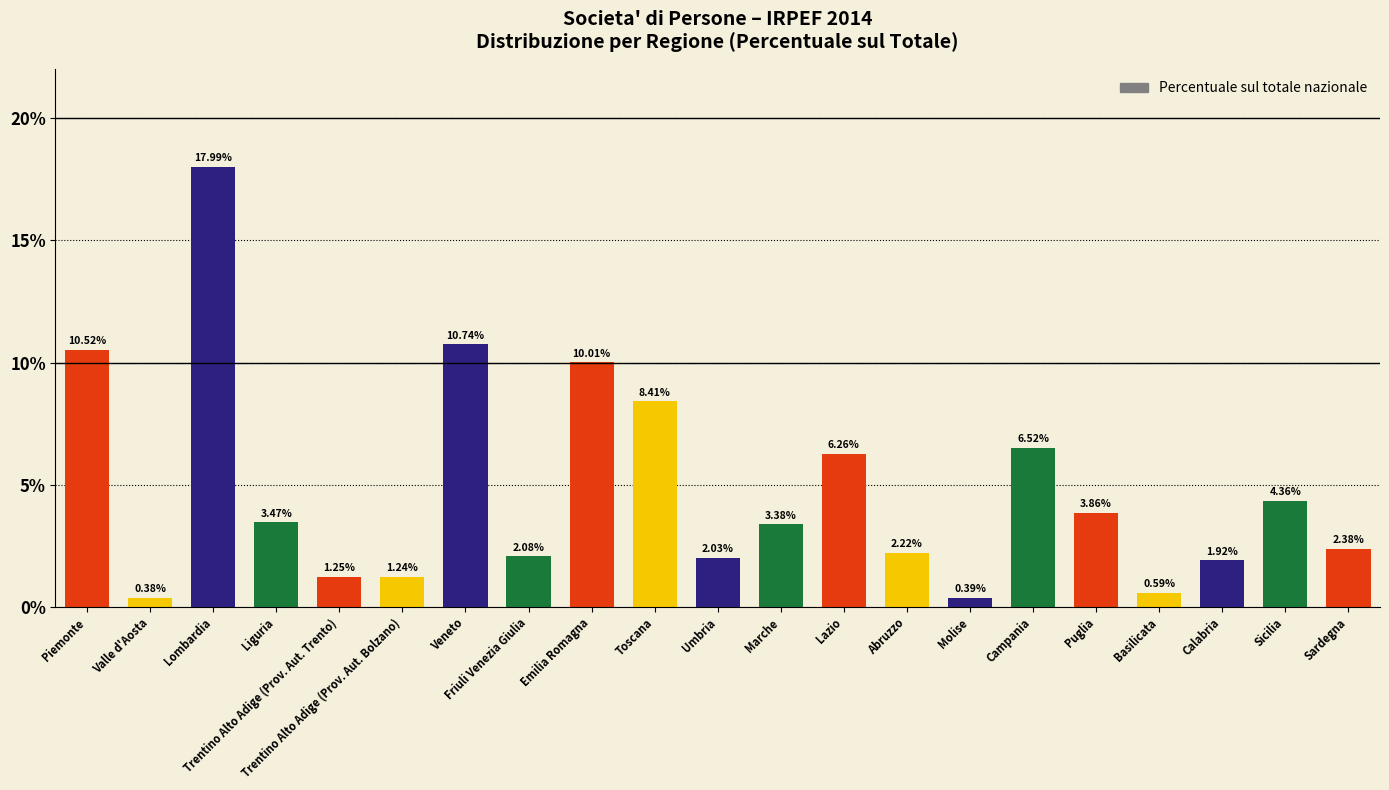

Which category has the lowest value across all series?

Valle d'Aosta